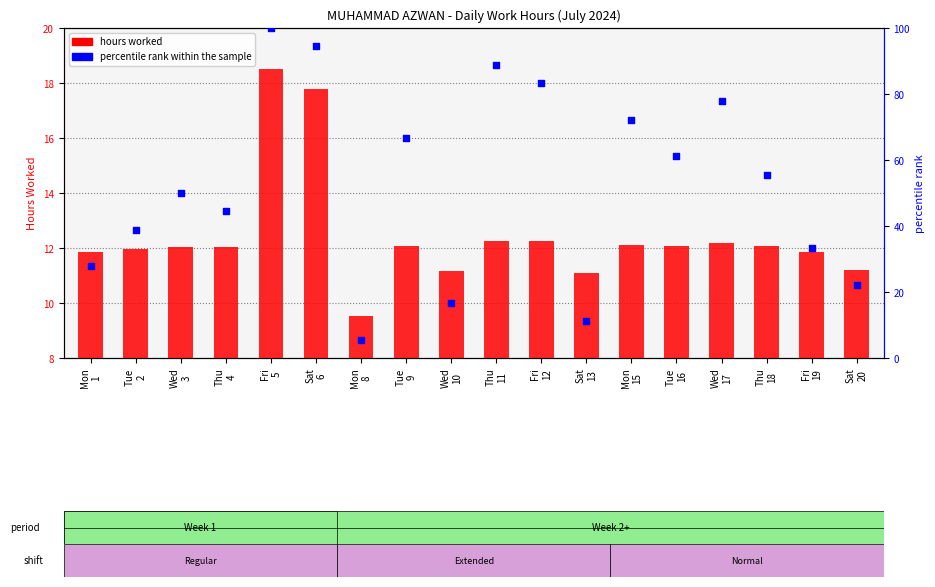

What is the total value across all series at Sat
13?

22.2